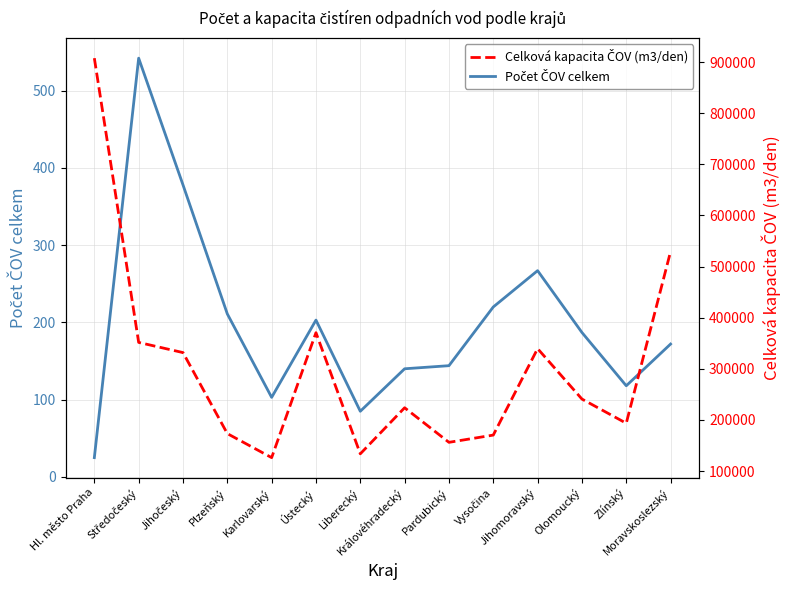

Rank the series by their average value, from lowest to highest.

Počet ČOV celkem, Celková kapacita ČOV (m3/den)